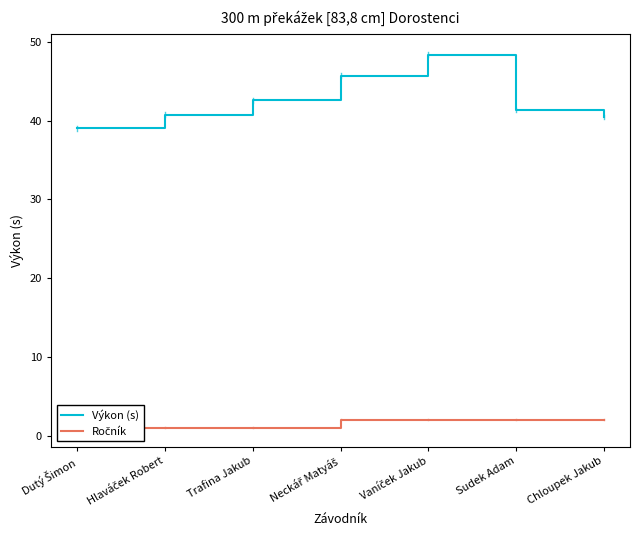

Rank the categories by Ročník value from highest to lowest.

Neckář Matyáš, Vaníček Jakub, Sudek Adam, Chloupek Jakub, Dutý Šimon, Hlaváček Robert, Trafina Jakub